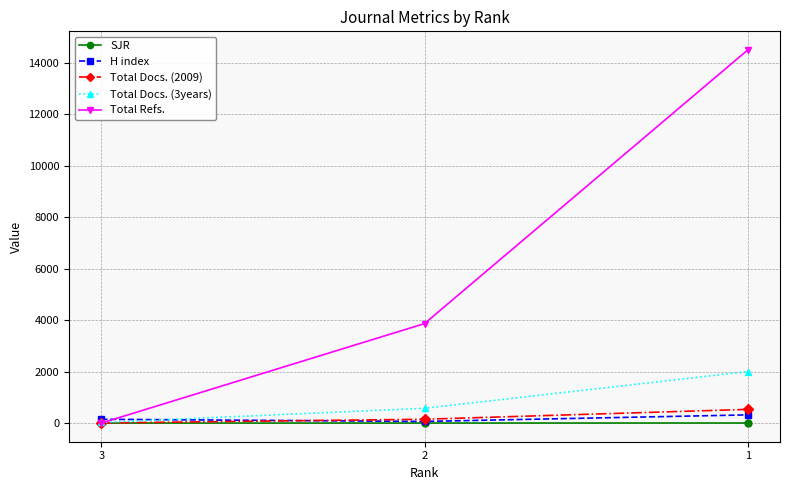

Which series changed the most between 3 and 2?

Total Refs.